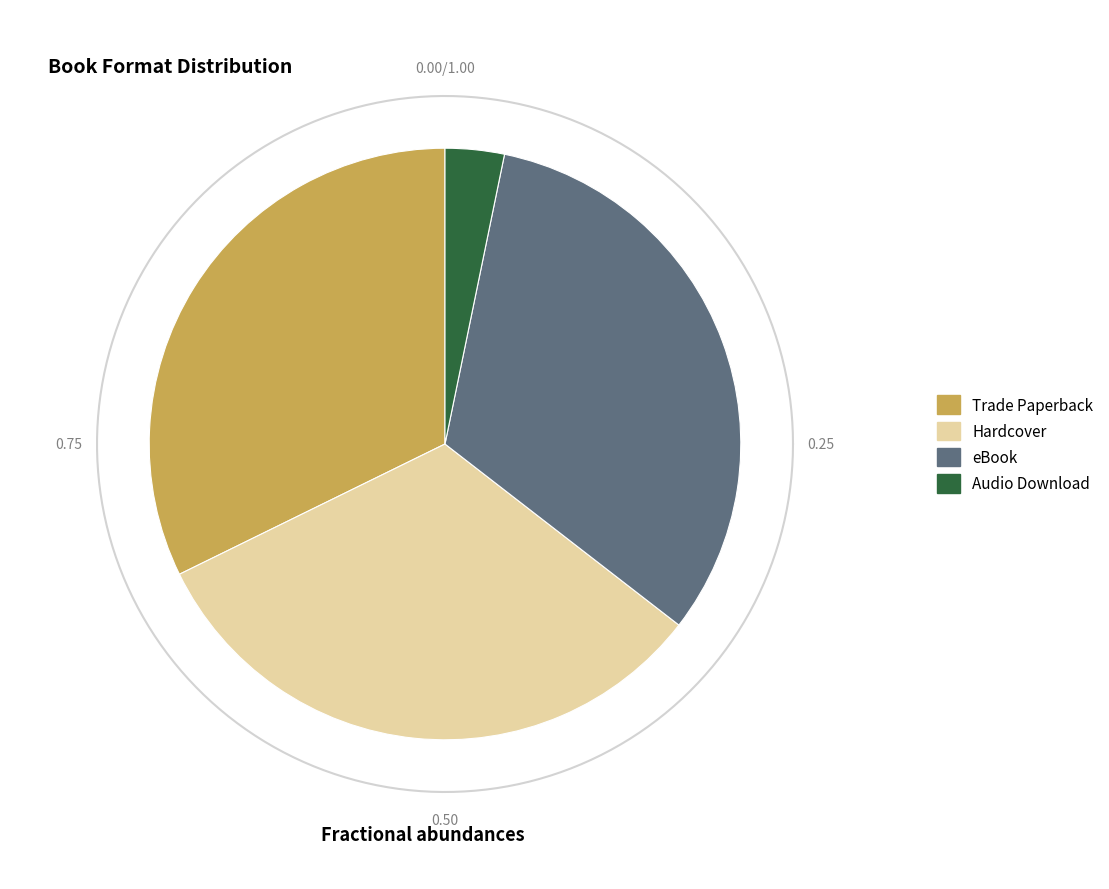

How many segments does this pie chart have?

4